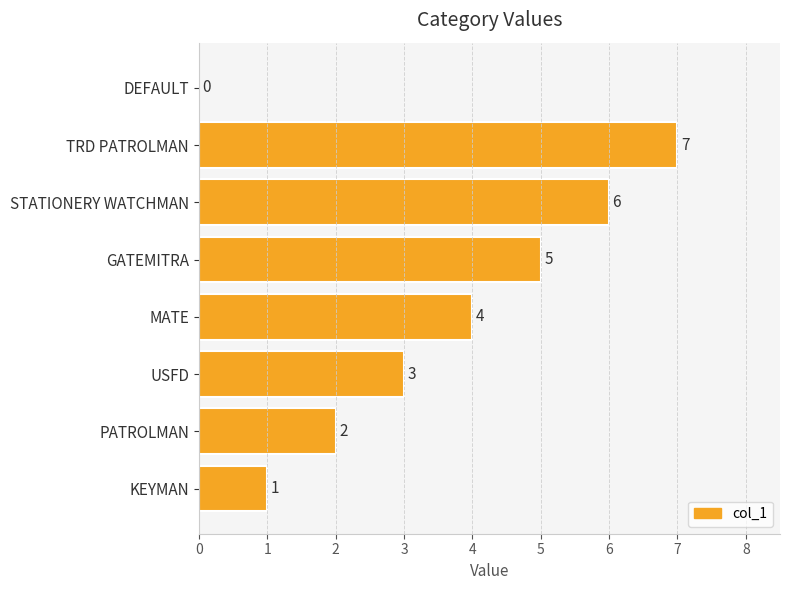

How many distinct data groups are displayed?

1